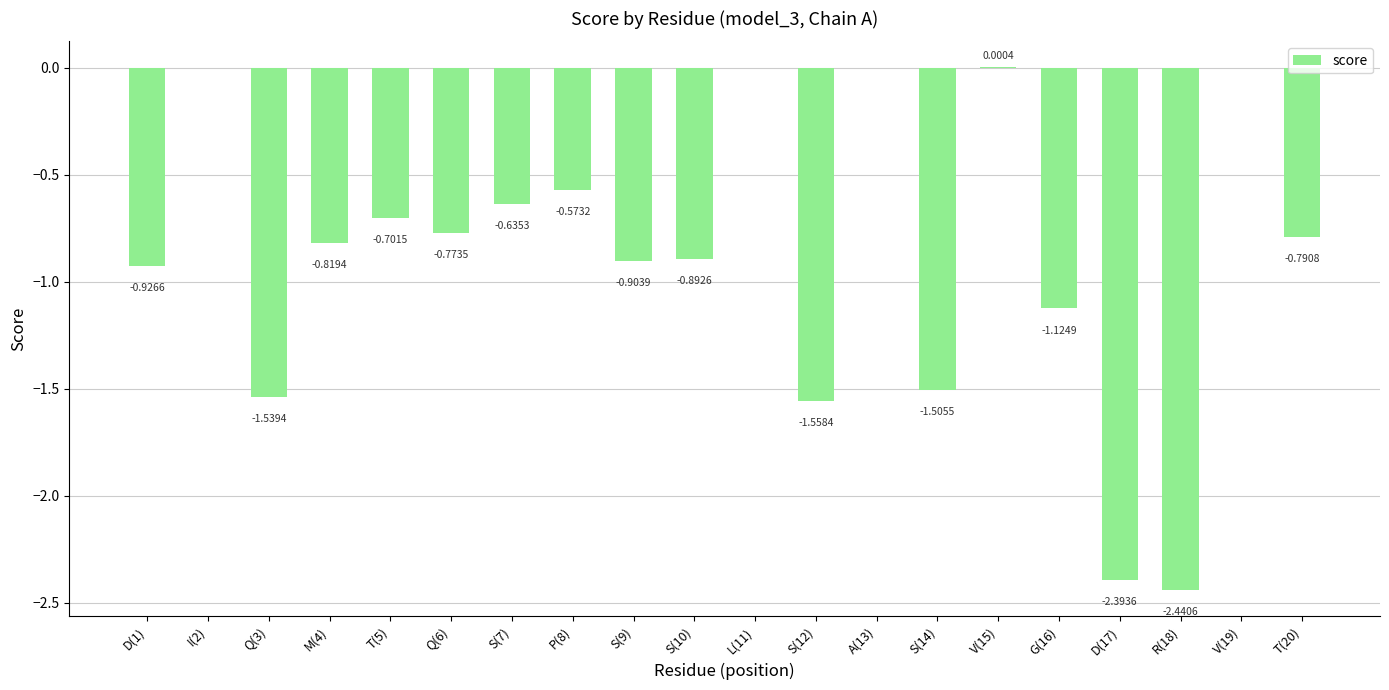

What is the sum of the values at S(9) and G(16)?

-2.0